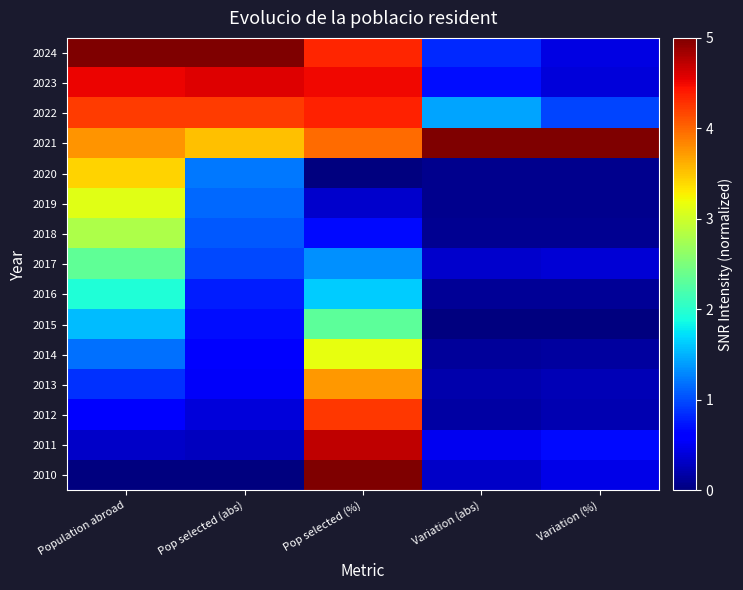

Which label corresponds to the smallest value in the chart?

Pop selected (%)